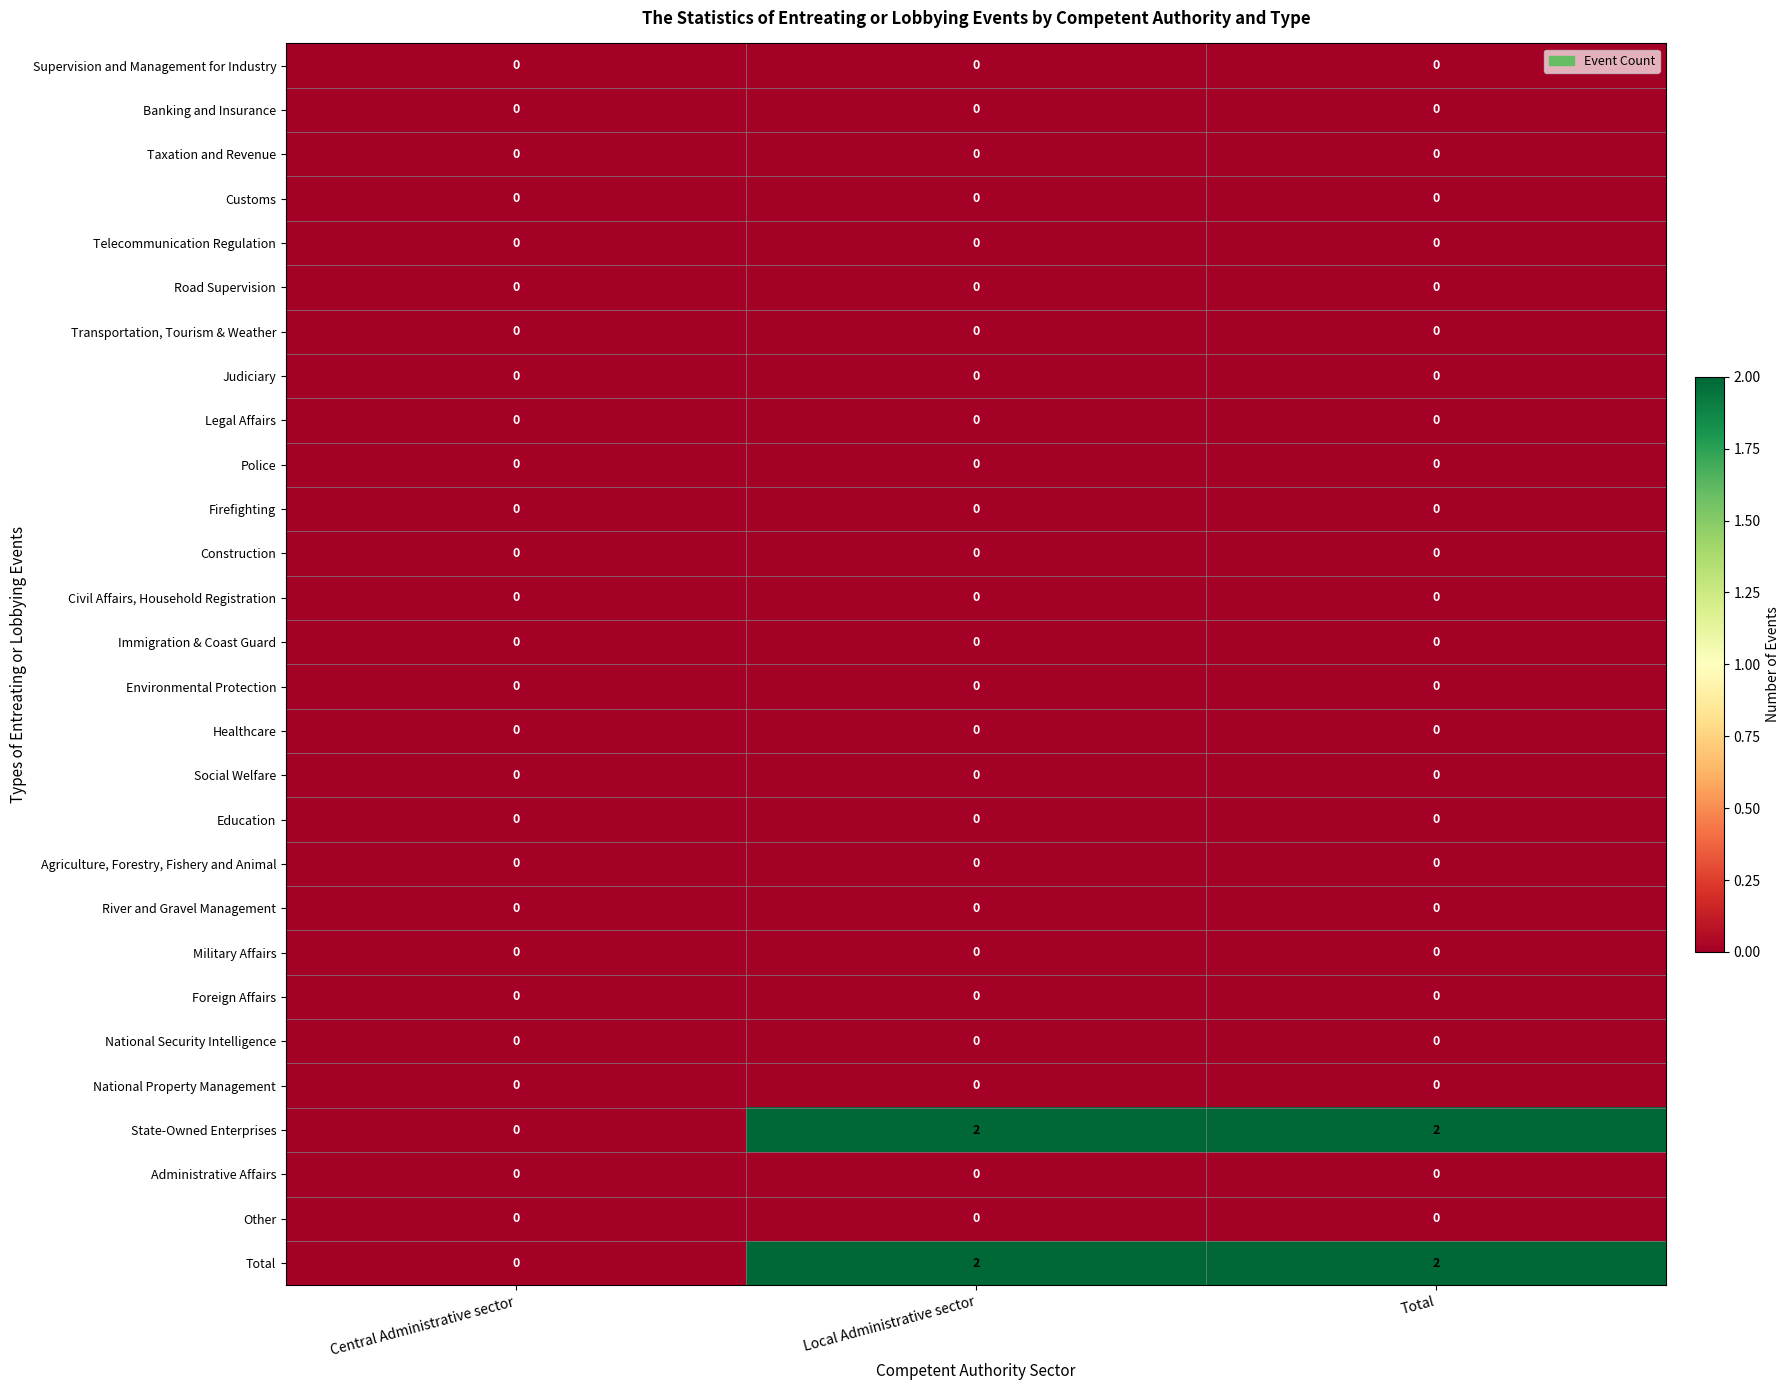

The value of State-Owned Enterprises at Total is 2. True or false?

True